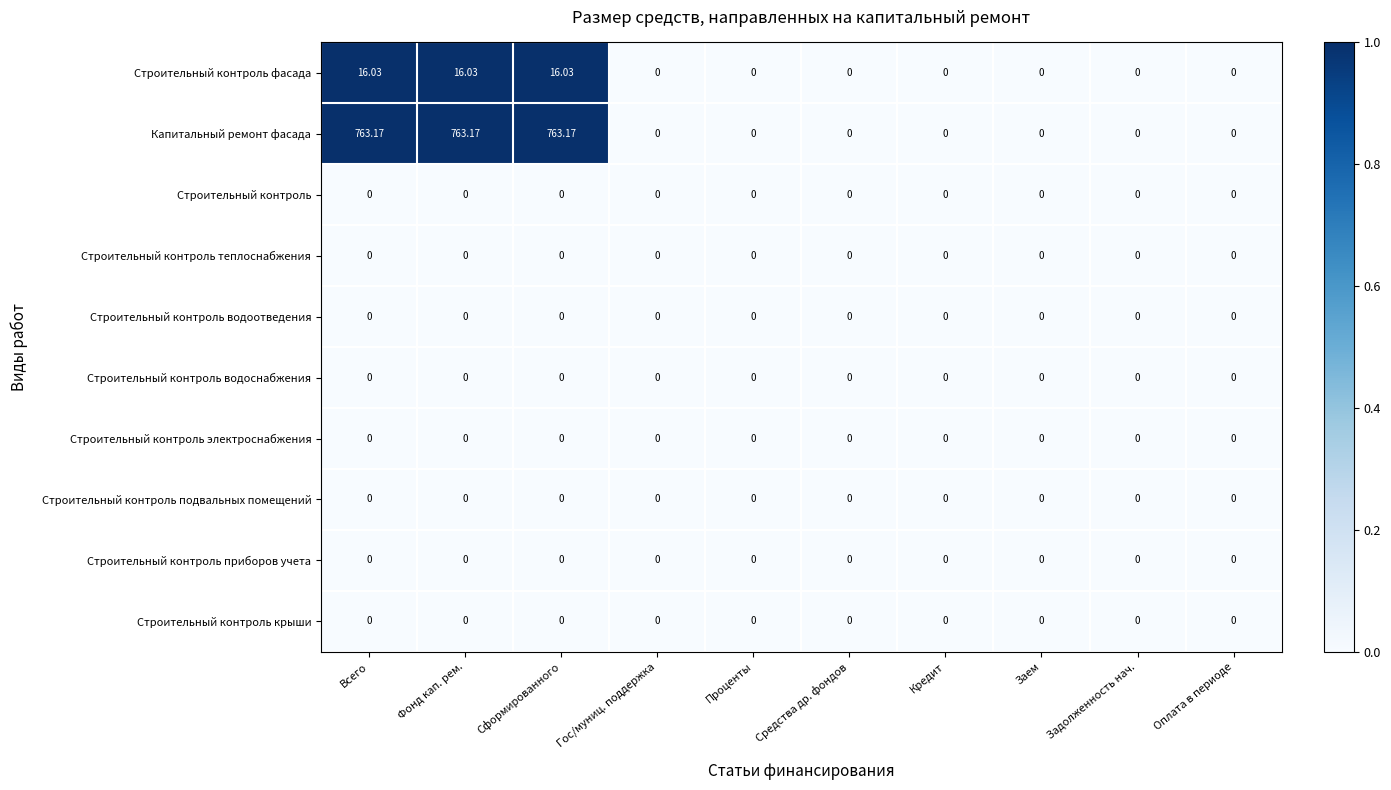

Which series has the largest total across all categories?

Капитальный ремонт фасада